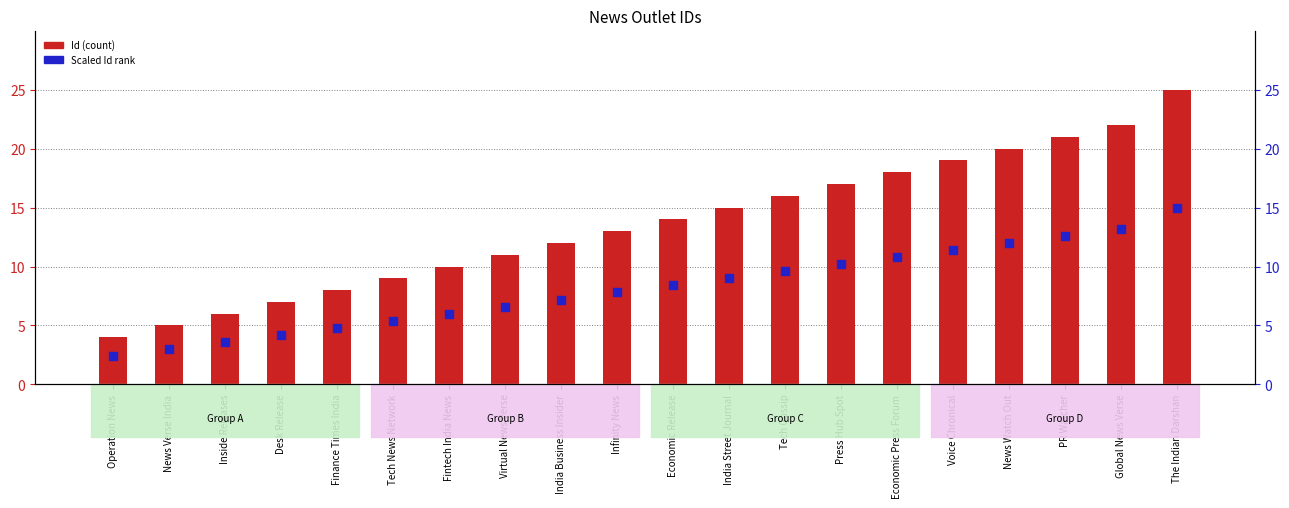

Is the value of Id (count) at Virtual News Verse greater than the value of Scaled Id rank at Economic Release?

Yes